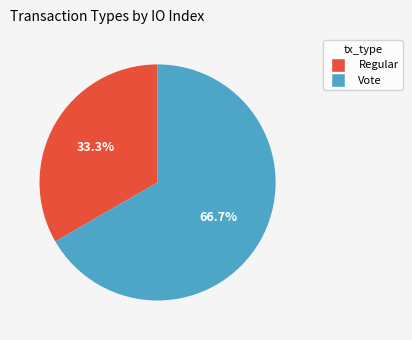

To the nearest percent, what is the combined percentage of Regular and Vote?

100%